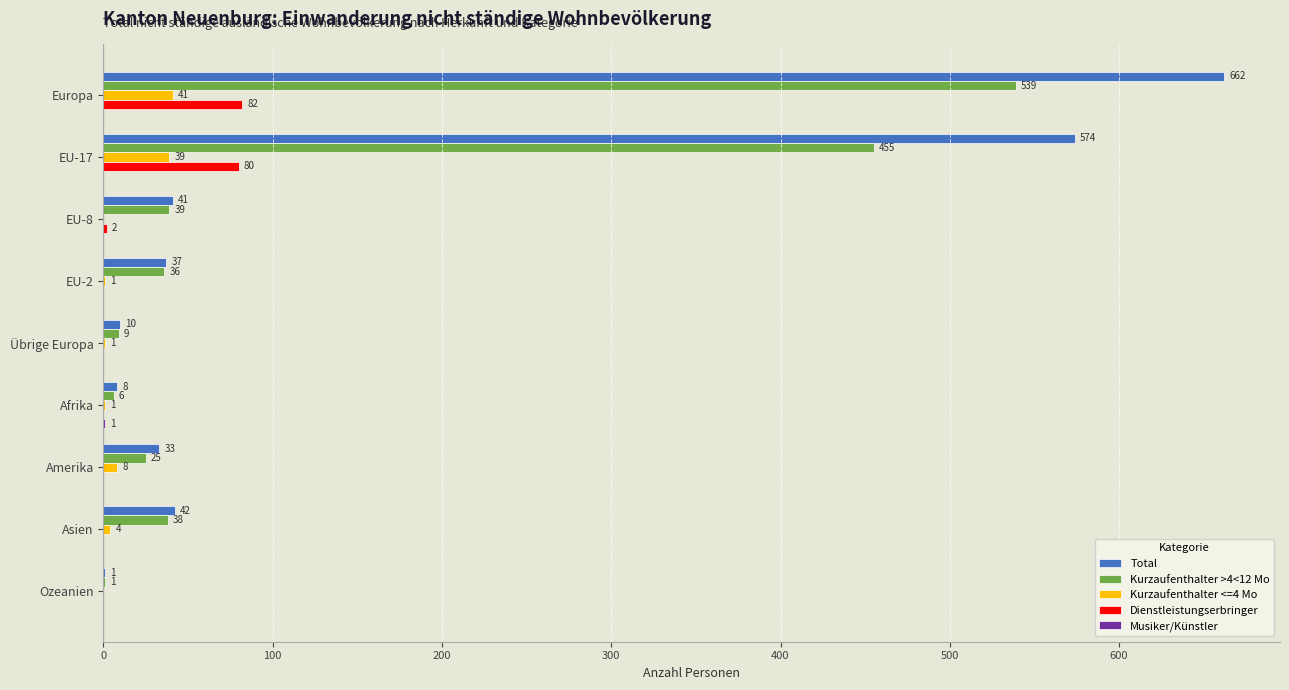

The value of Kurzaufenthalter >4<12 Mo at EU-2 is 15. True or false?

False